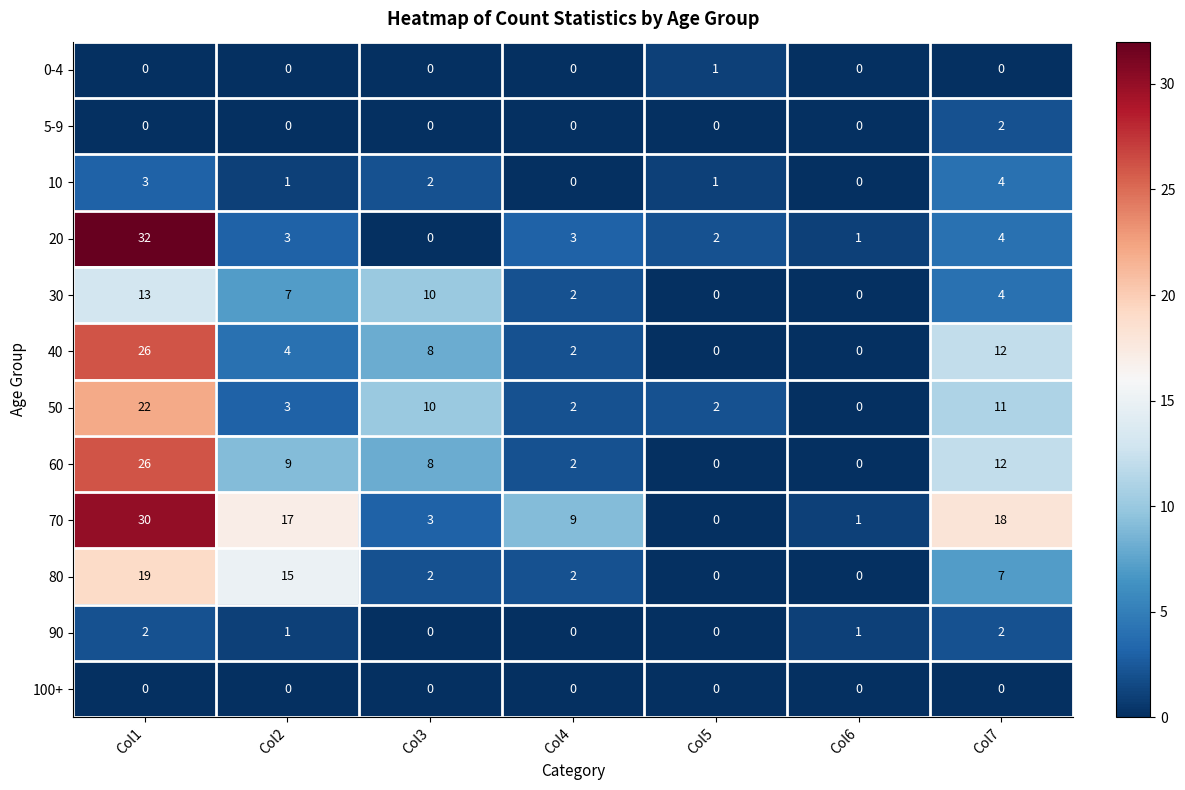

What is the difference between the 50 values at Col7 and Col4?

9